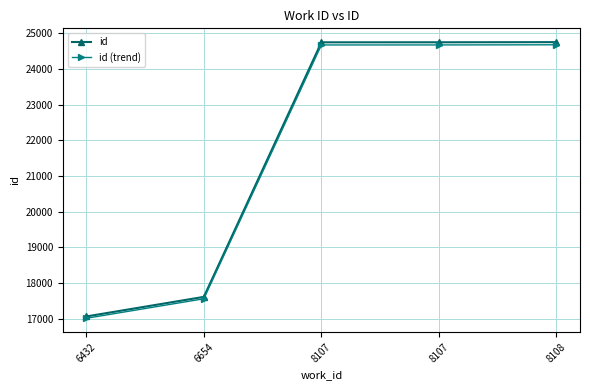

What is the total value across all series at 8108?

49425.8